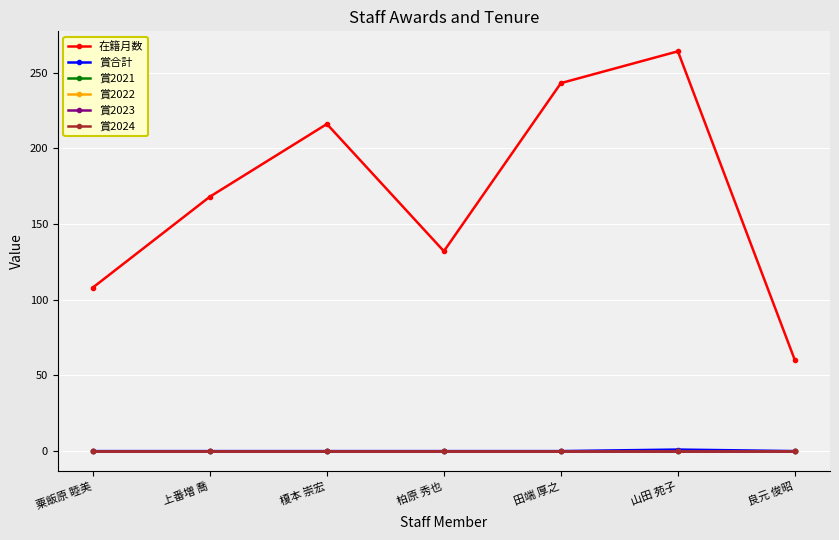

Does the chart have visible grid lines?

Yes